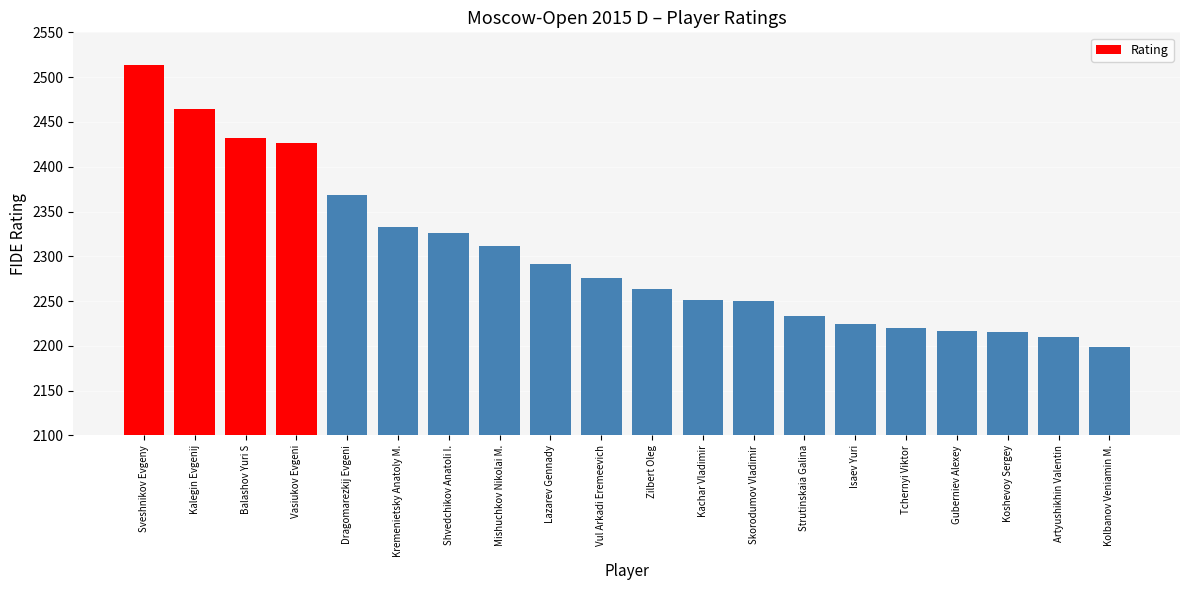

Which category has the highest value across all series?

Sveshnikov Evgeny